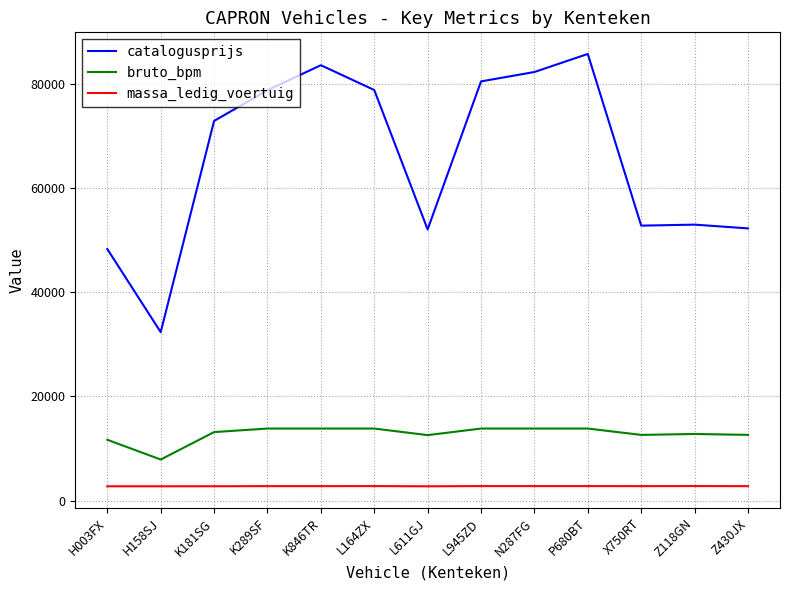

Which category has the lowest value in the catalogusprijs series?

H158SJ